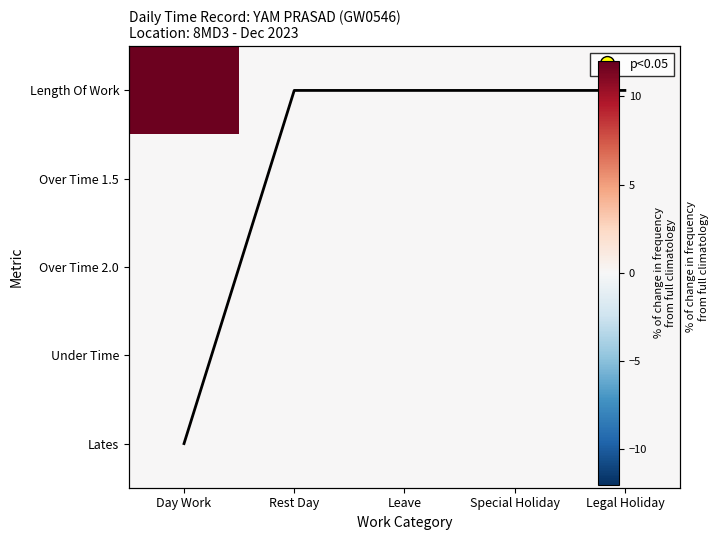

What is the total value across all series at Day Work?

11.8